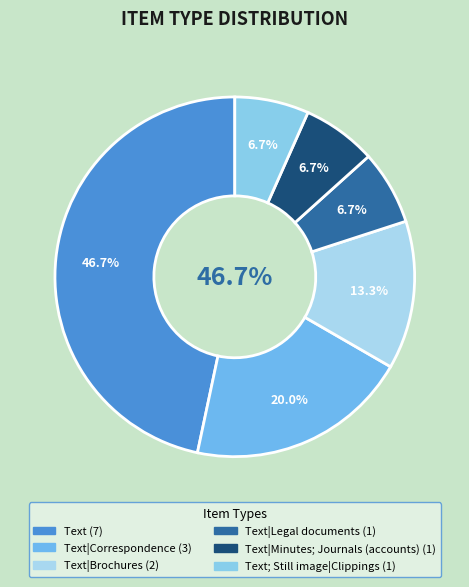

Is the sum of Text|Correspondence and Text|Brochures greater than half?

No